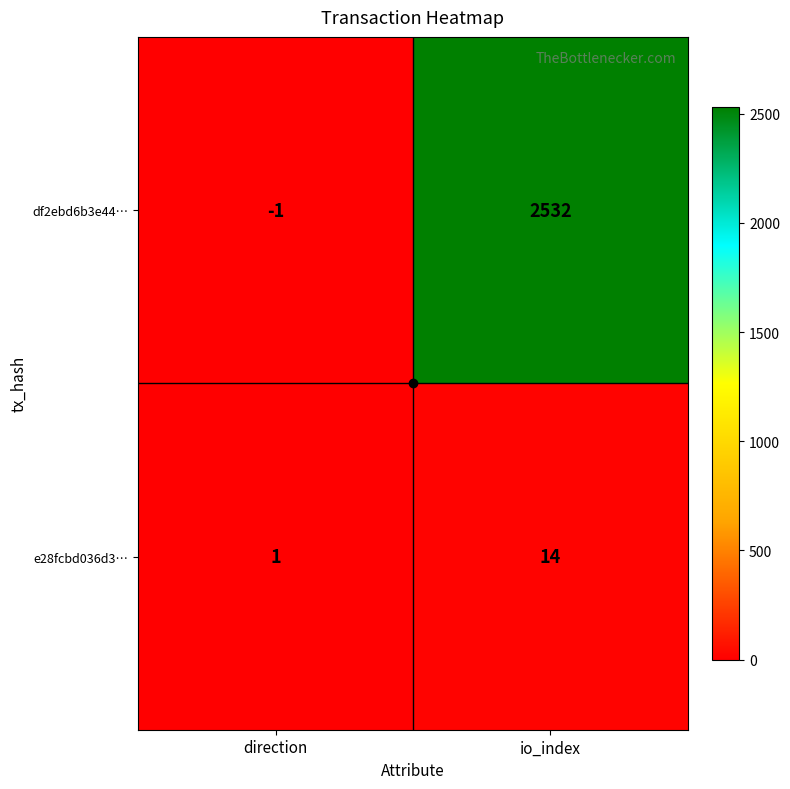

At which category is the sum across all series the highest?

io_index